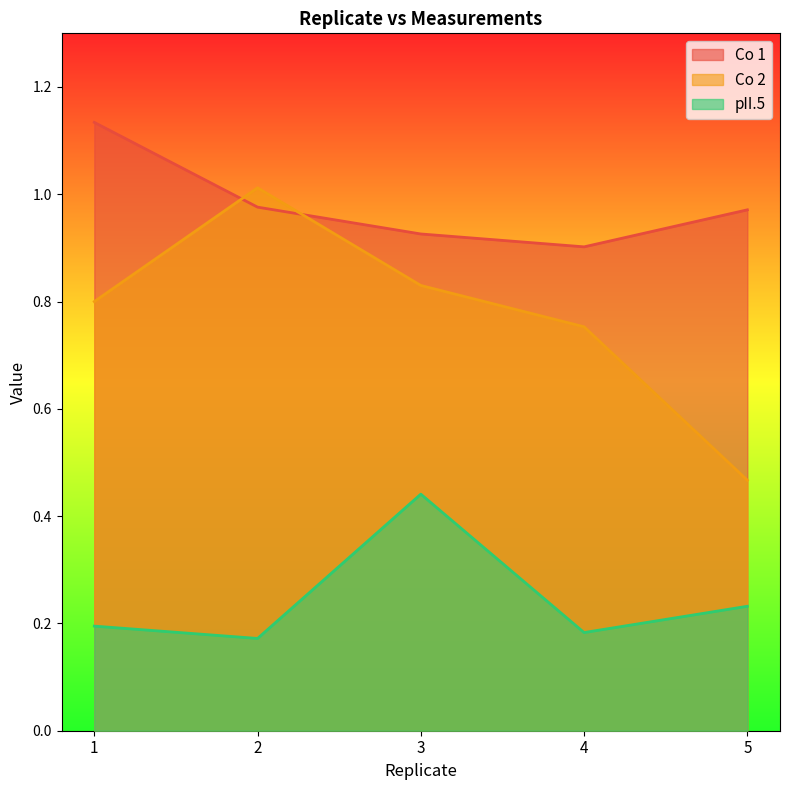

At which category does pII.5 reach its first local peak?

3